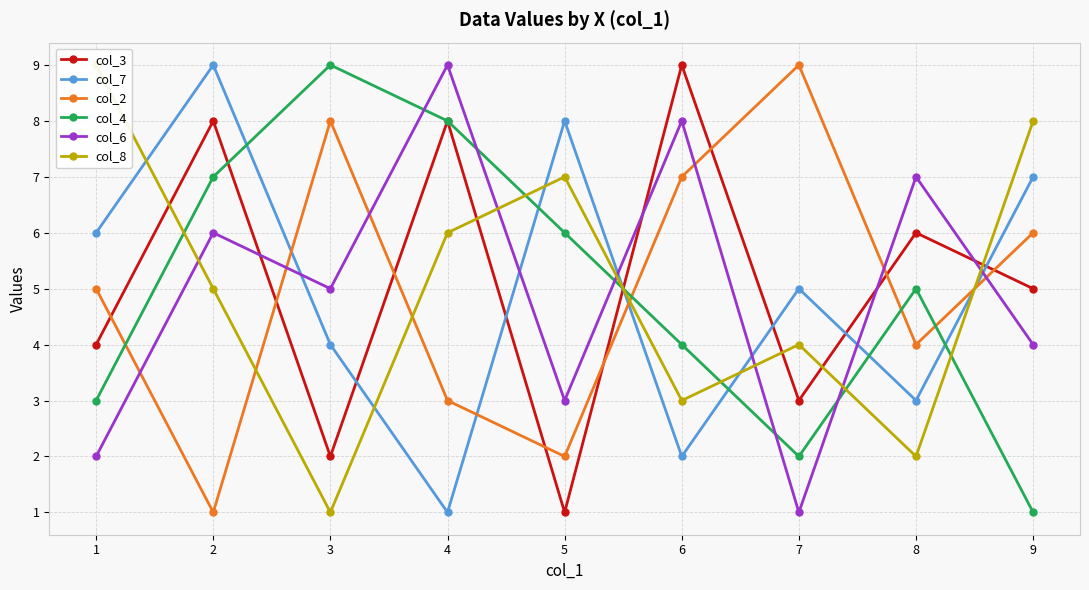

What is the highest value of the col_7 series?

9